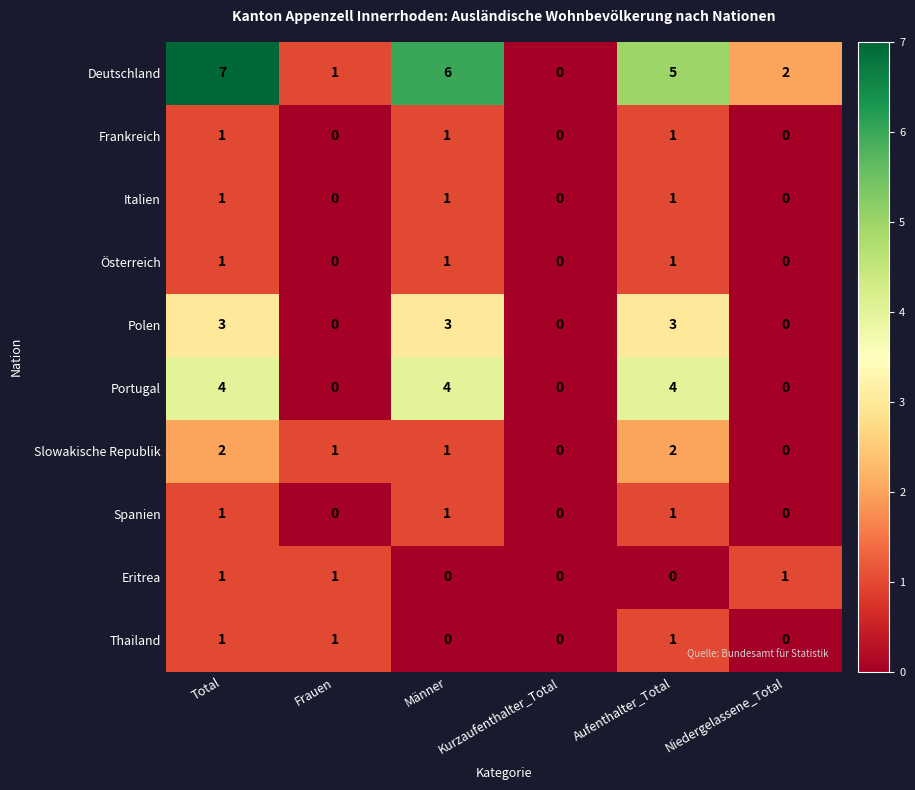

What is the average value of the Deutschland series?

4